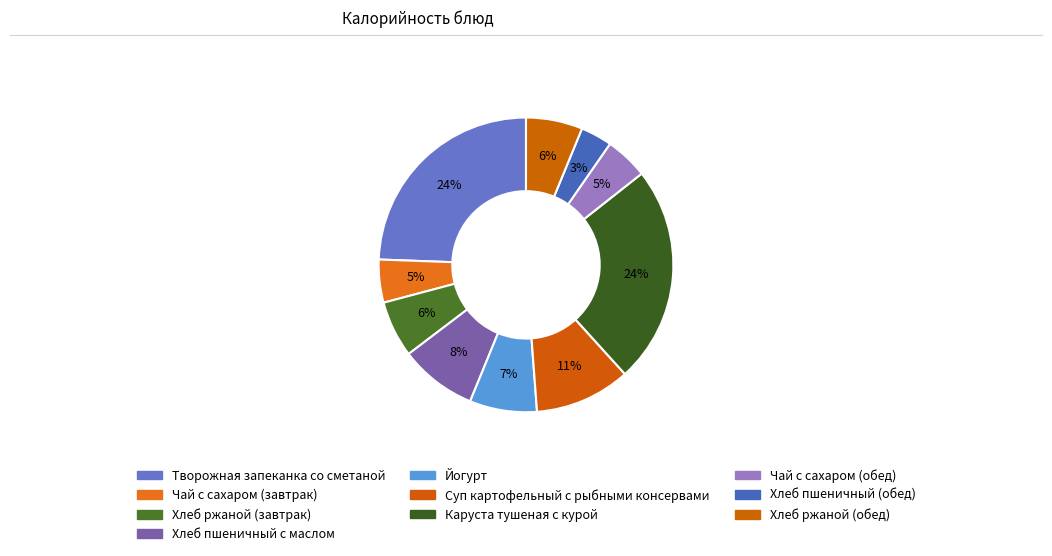

What is the change in value from Йогурт to Хлеб ржаной (обед)?

-15.0